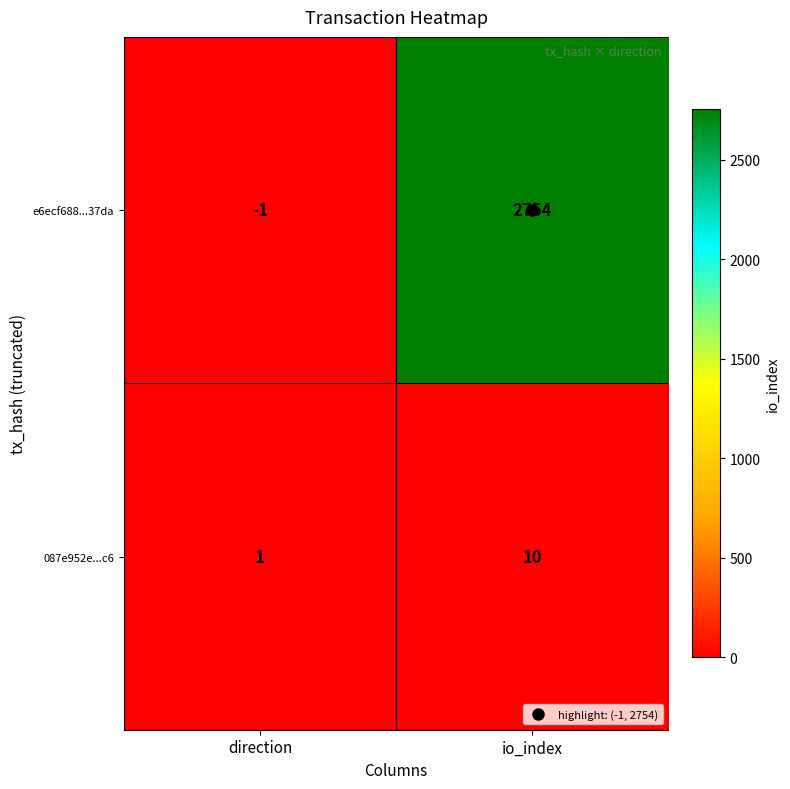

List the labels in order of 087e952e...c6 value, largest first.

io_index, direction